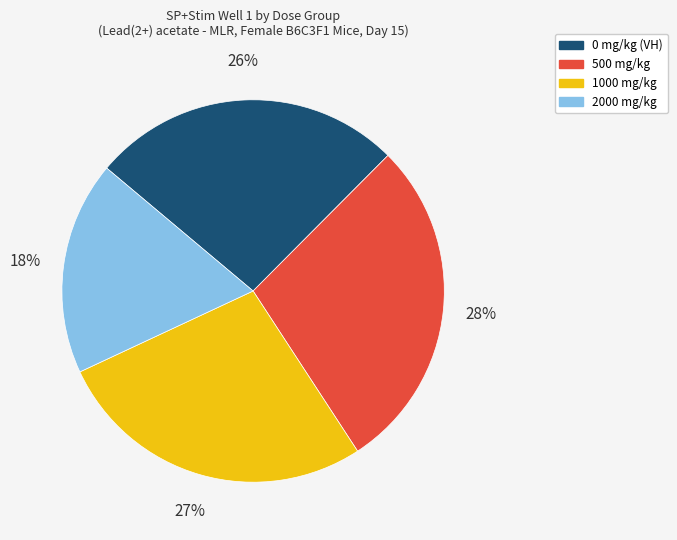

True or false: 2000 mg/kg accounts for 25% of the total.

False